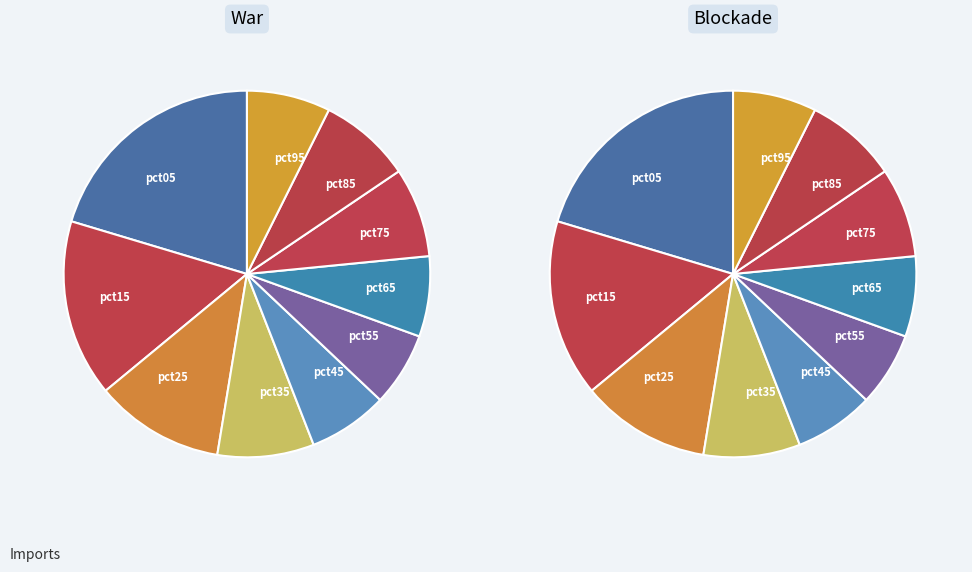

Count the number of slices in the pie.

10